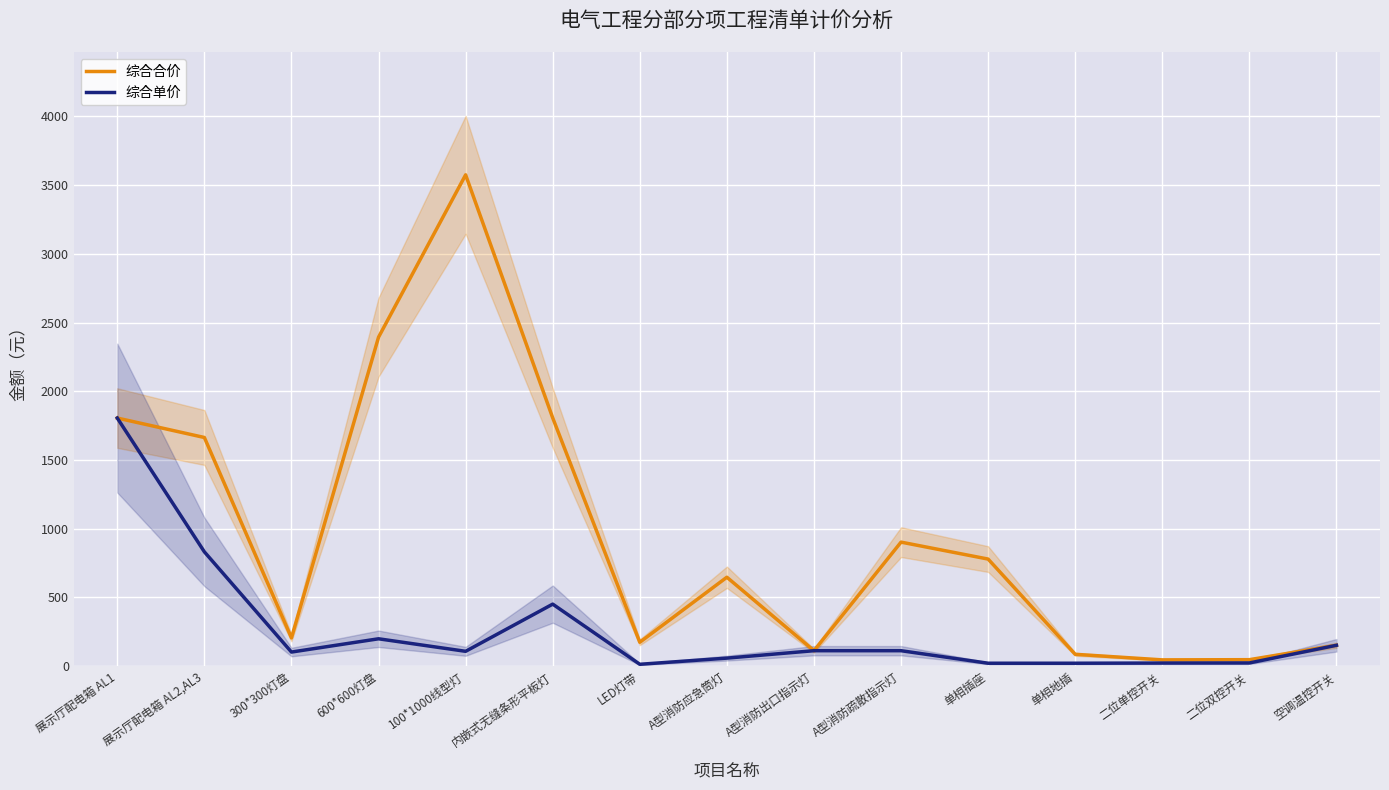

Is the value of 综合单价 at 内嵌式无缝条形平板灯 greater than the value of 综合合价 at 内嵌式无缝条形平板灯?

No